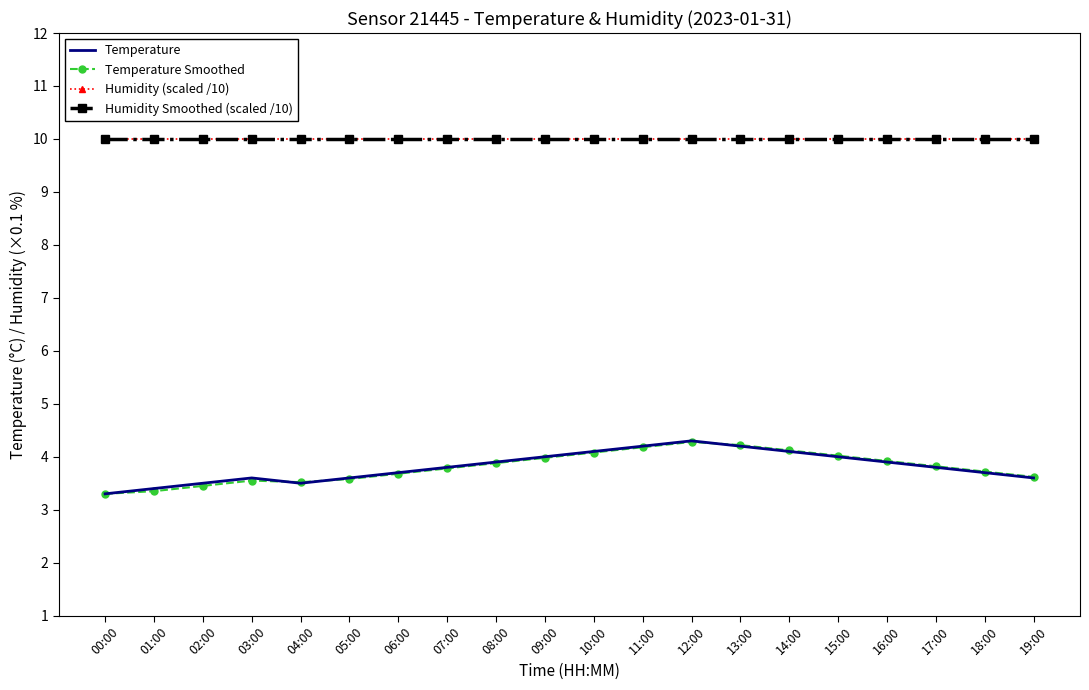

What is the value of the Temperature Smoothed point at the 11th from the left?

4.1